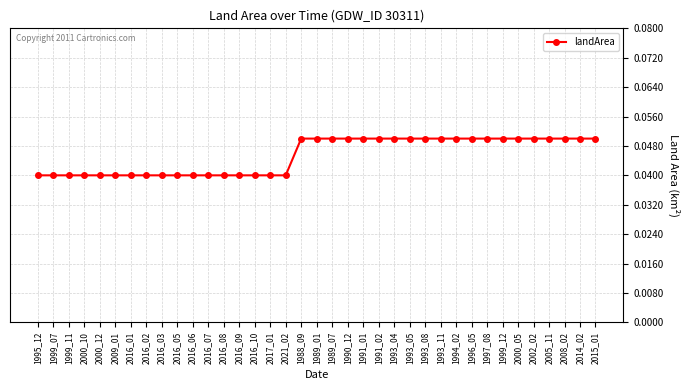

Count the values in the range 0 to 1.

37